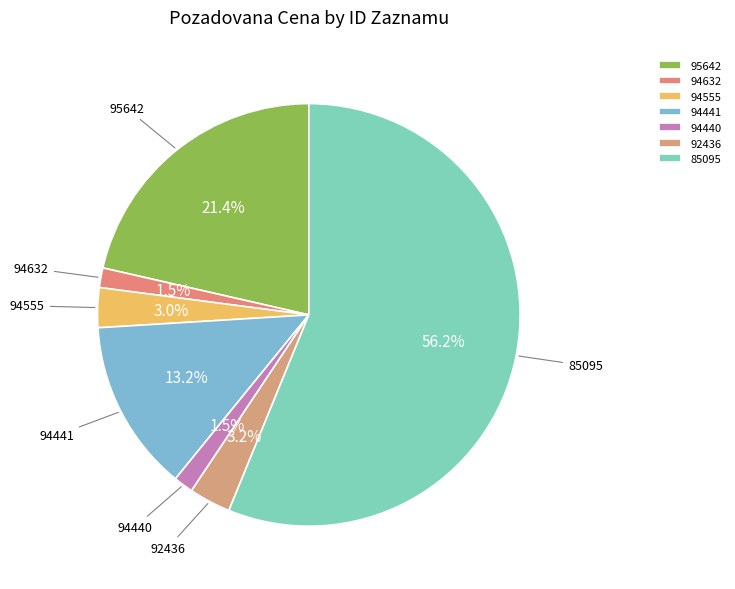

Is 85095 the majority of the pie?

Yes